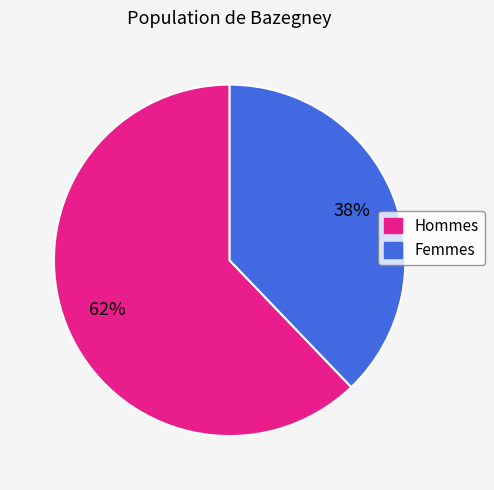

Count the number of slices in the pie.

2